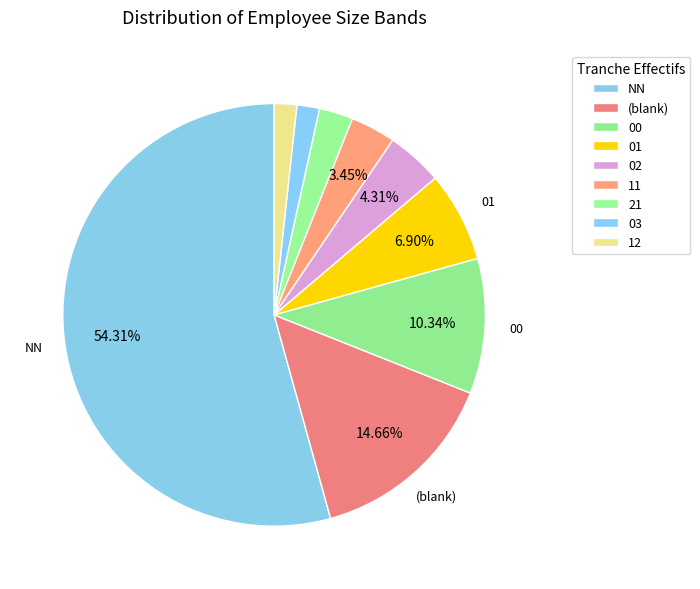

How many segments does this pie chart have?

9